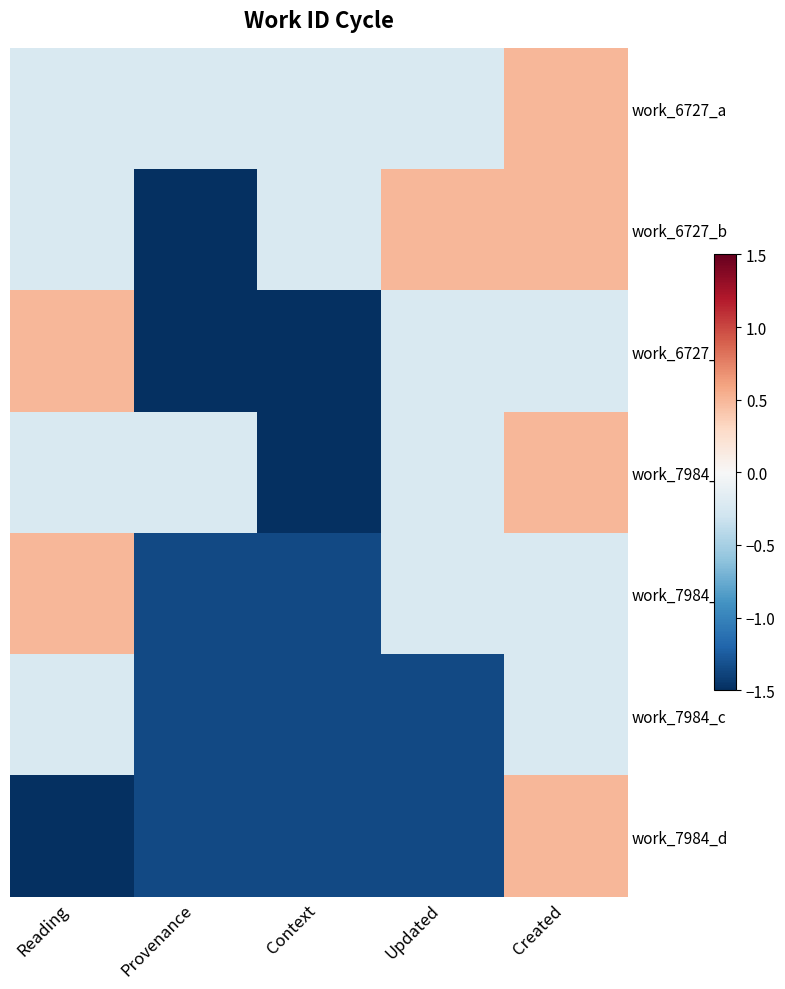

At how many categories does at least one series exceed 0?

3